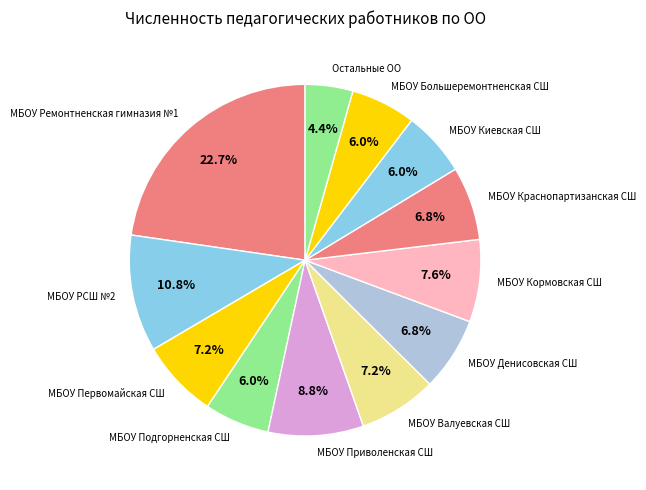

How many segments does this pie chart have?

12